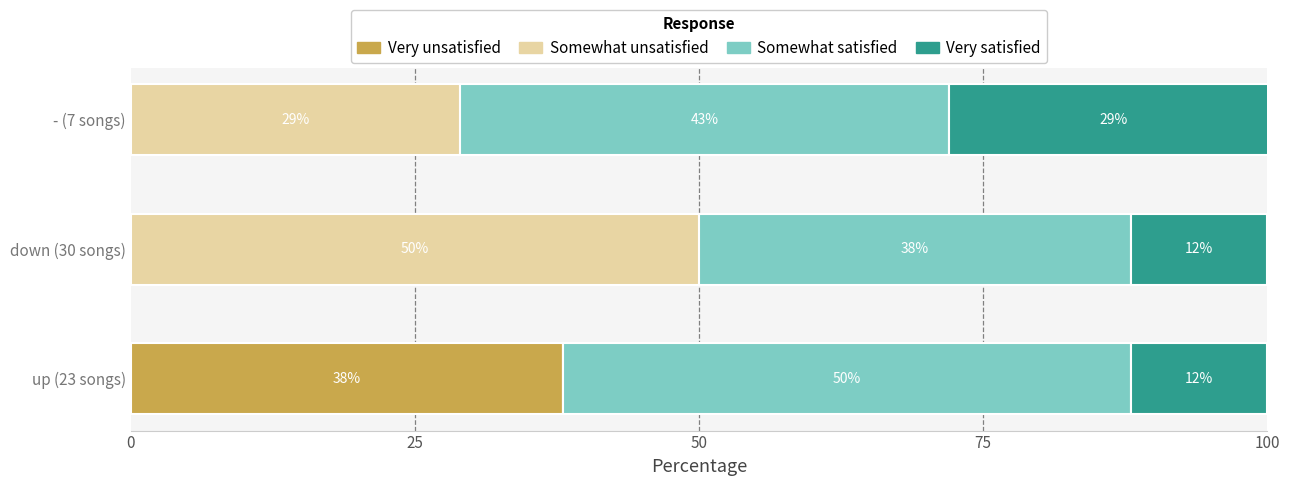

True or false: Very unsatisfied has a value of 0 at down (30 songs).

True